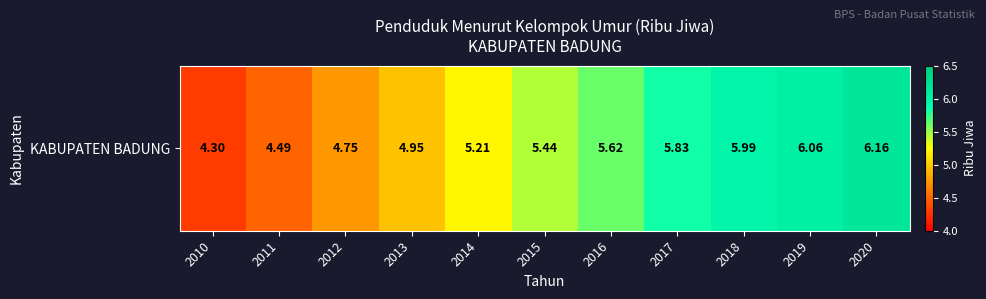

Read the value at 2014.

5.2